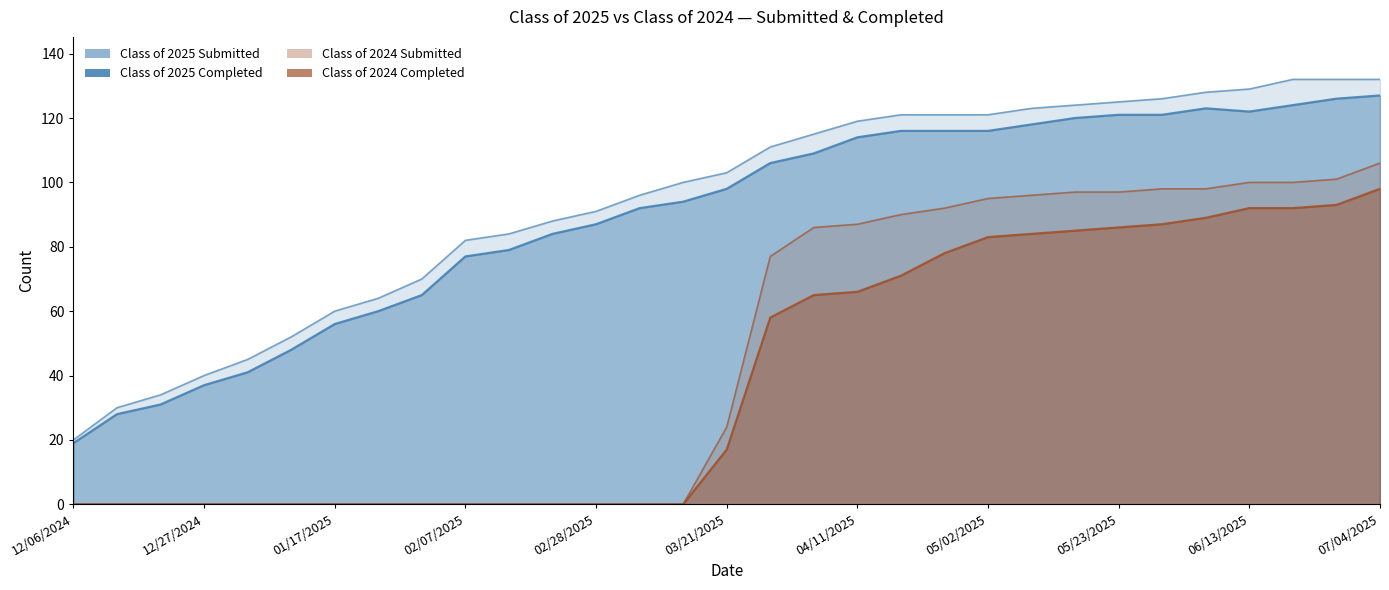

What is the average value of the Class of 2024 Submitted series?

47